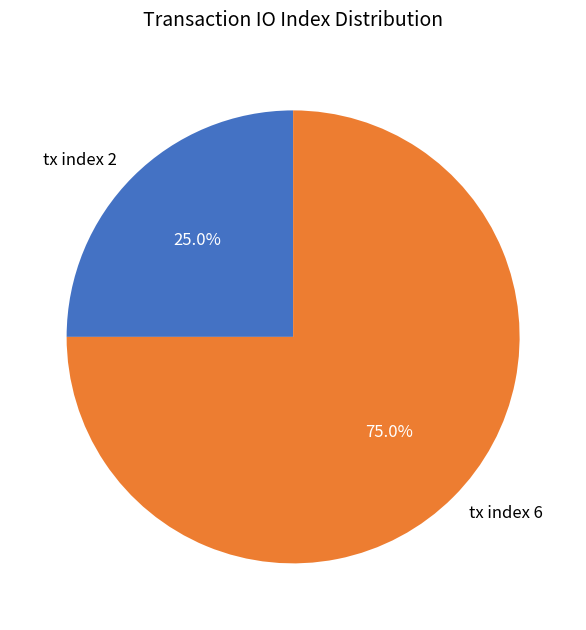

To the nearest percent, what portion does tx index 6 represent?

75%